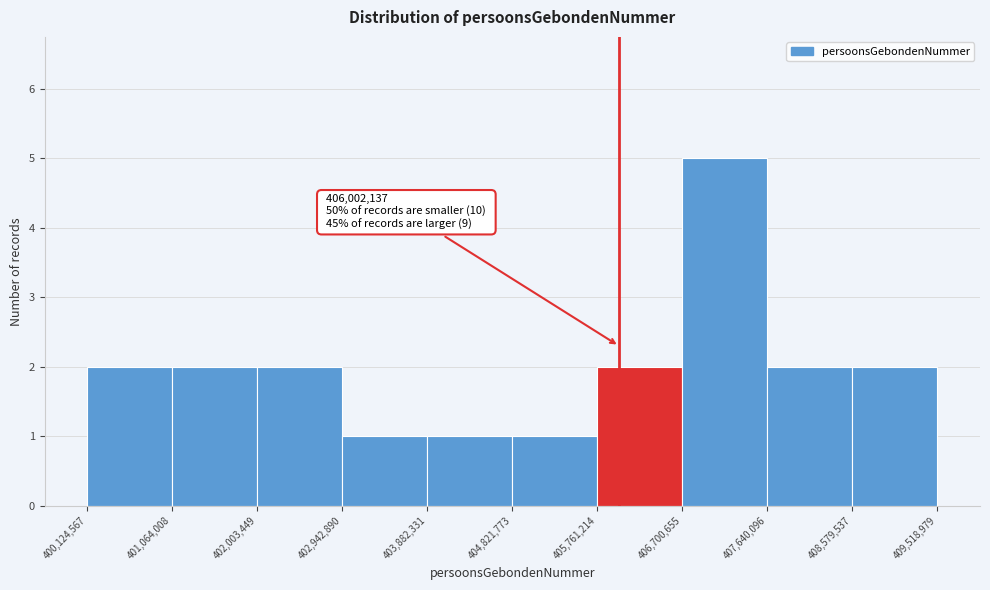

Which range on the x-axis has the tallest bar?

406,700,655 to 407,640,096